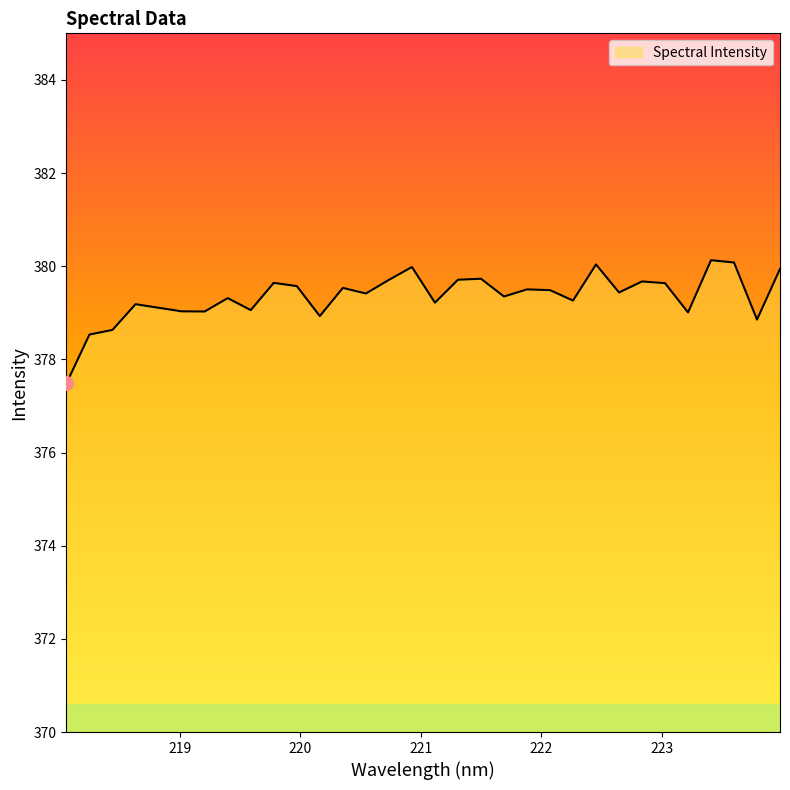

What is the greatest value displayed?

380.1